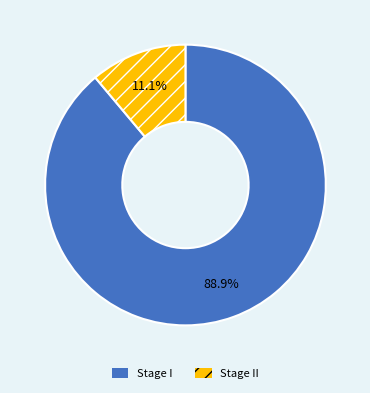

Is it true that Stage I is 99% of the pie?

False